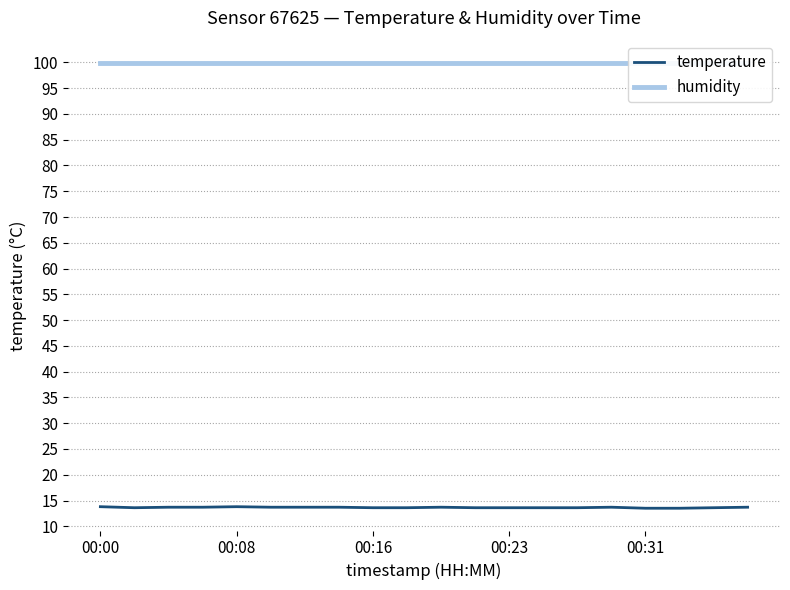

True or false: humidity has a value of 99.9 at 5.

True